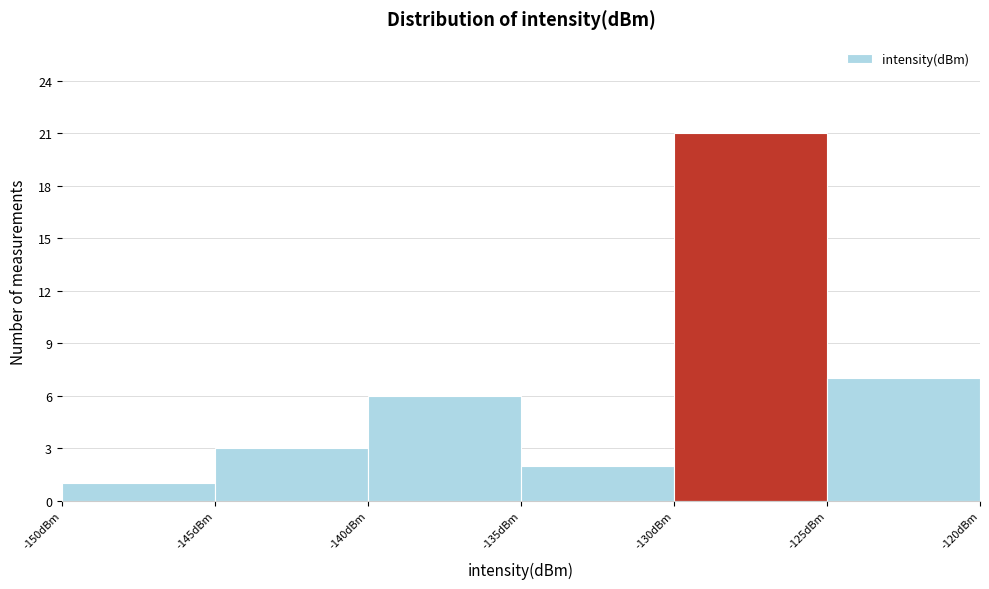

Which range on the x-axis has the tallest bar?

-130 to -125